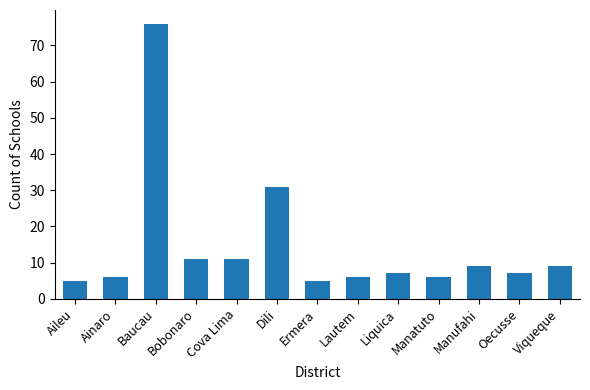

How many categories are shown in the chart?

13